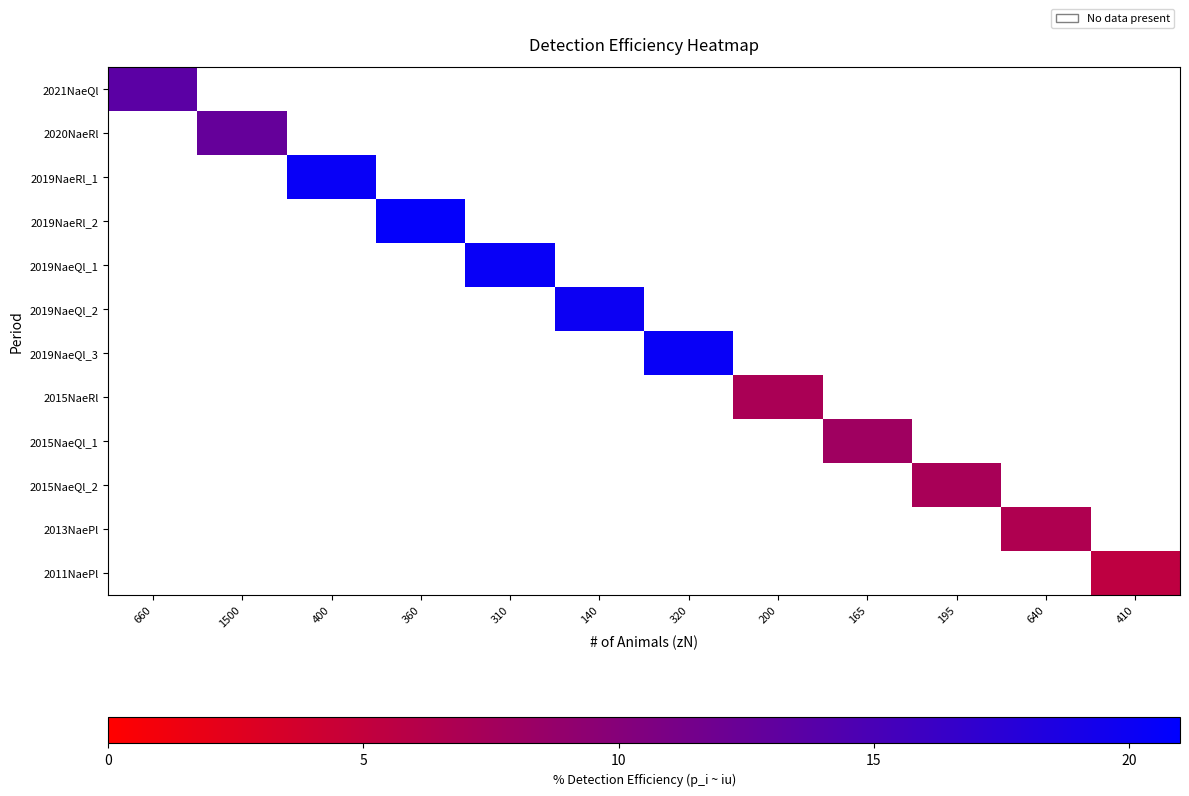

Reading right to left, extract all data points from this chart.

2021NaeQl: 410=0.0	640=0.0	195=0.0	165=0.0	200=0.0	320=0.0	140=0.0	310=0.0	360=0.0	400=0.0	1500=0.0	660=13.5
2020NaeRl: 410=0.0	640=0.0	195=0.0	165=0.0	200=0.0	320=0.0	140=0.0	310=0.0	360=0.0	400=0.0	1500=12.7	660=0.0
2019NaeRl_1: 410=0.0	640=0.0	195=0.0	165=0.0	200=0.0	320=0.0	140=0.0	310=0.0	360=0.0	400=20.3	1500=0.0	660=0.0
2019NaeRl_2: 410=0.0	640=0.0	195=0.0	165=0.0	200=0.0	320=0.0	140=0.0	310=0.0	360=20.6	400=0.0	1500=0.0	660=0.0
2019NaeQl_1: 410=0.0	640=0.0	195=0.0	165=0.0	200=0.0	320=0.0	140=0.0	310=20.3	360=0.0	400=0.0	1500=0.0	660=0.0
2019NaeQl_2: 410=0.0	640=0.0	195=0.0	165=0.0	200=0.0	320=0.0	140=20.0	310=0.0	360=0.0	400=0.0	1500=0.0	660=0.0
2019NaeQl_3: 410=0.0	640=0.0	195=0.0	165=0.0	200=0.0	320=20.3	140=0.0	310=0.0	360=0.0	400=0.0	1500=0.0	660=0.0
2015NaeRl: 410=0.0	640=0.0	195=0.0	165=0.0	200=7.0	320=0.0	140=0.0	310=0.0	360=0.0	400=0.0	1500=0.0	660=0.0
2015NaeQl_1: 410=0.0	640=0.0	195=0.0	165=7.9	200=0.0	320=0.0	140=0.0	310=0.0	360=0.0	400=0.0	1500=0.0	660=0.0
2015NaeQl_2: 410=0.0	640=0.0	195=7.2	165=0.0	200=0.0	320=0.0	140=0.0	310=0.0	360=0.0	400=0.0	1500=0.0	660=0.0
2013NaePl: 410=0.0	640=6.6	195=0.0	165=0.0	200=0.0	320=0.0	140=0.0	310=0.0	360=0.0	400=0.0	1500=0.0	660=0.0
2011NaePl: 410=5.4	640=0.0	195=0.0	165=0.0	200=0.0	320=0.0	140=0.0	310=0.0	360=0.0	400=0.0	1500=0.0	660=0.0